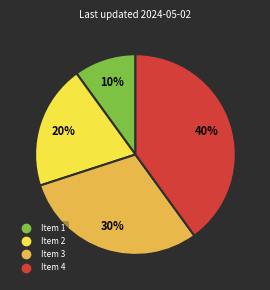

Is the sum of Item 1 and Item 3 greater than half?

No